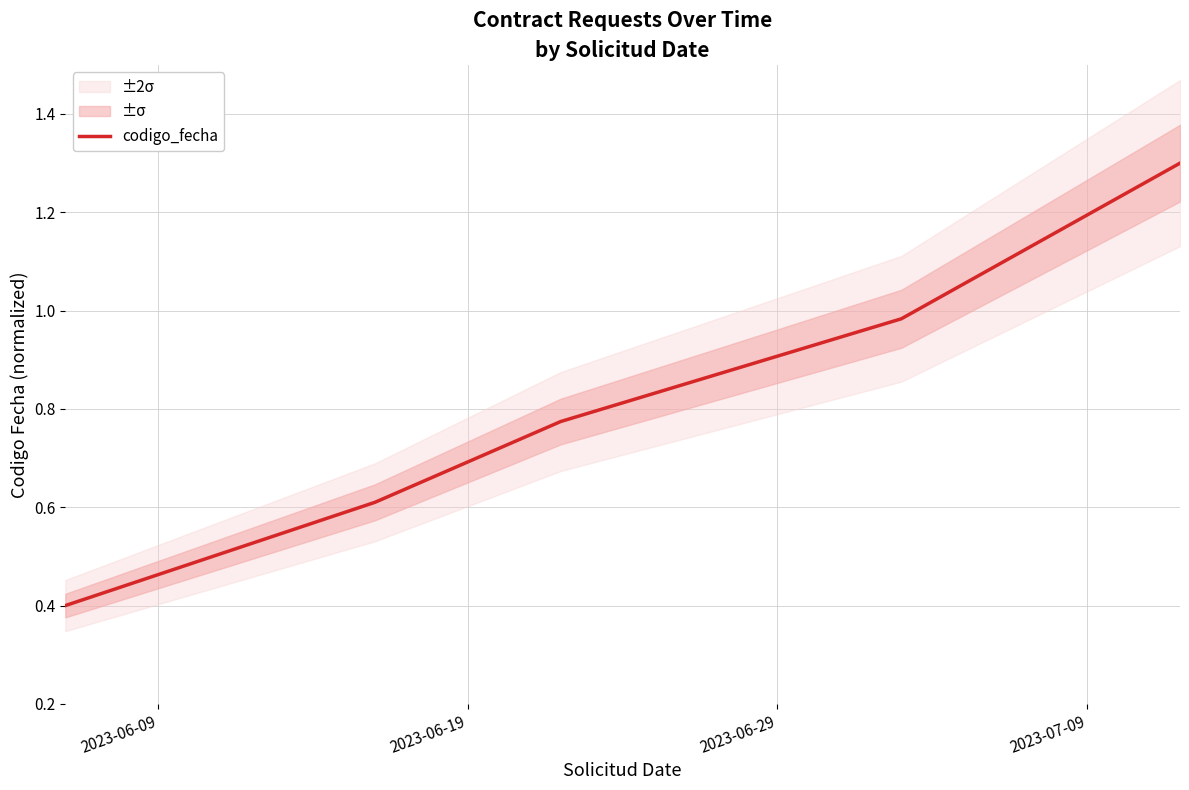

What is the maximum value for codigo_fecha?

1.3